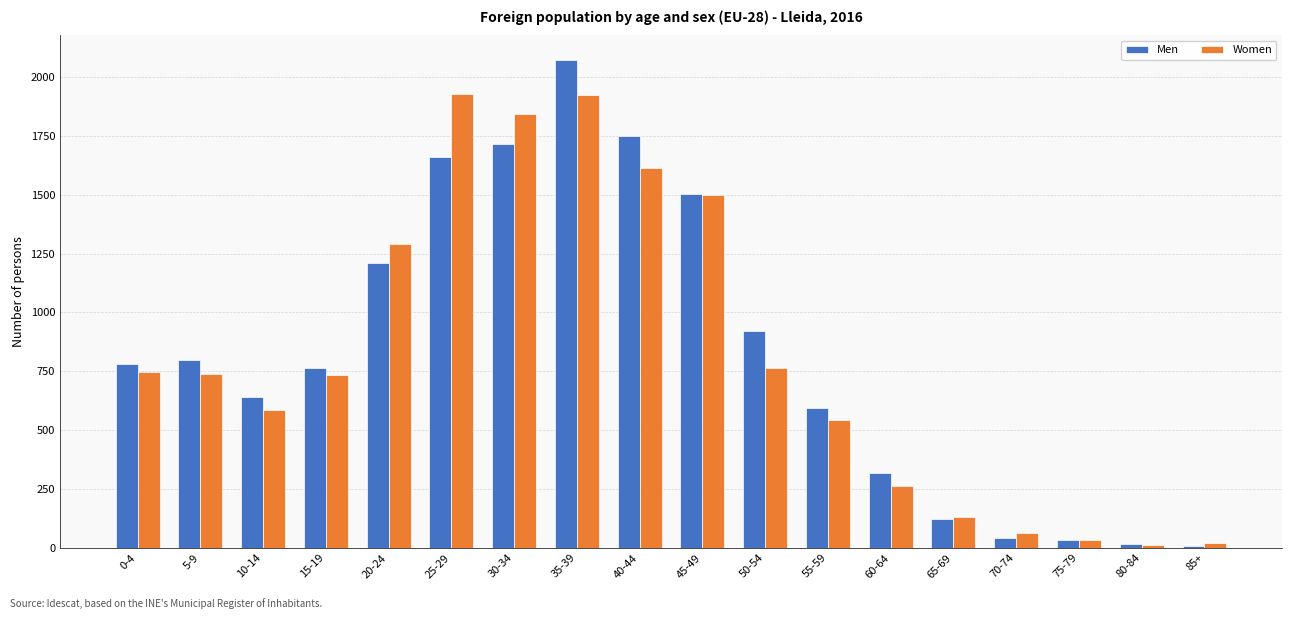

Between 40-44 and 45-49, which series saw the biggest shift?

Men